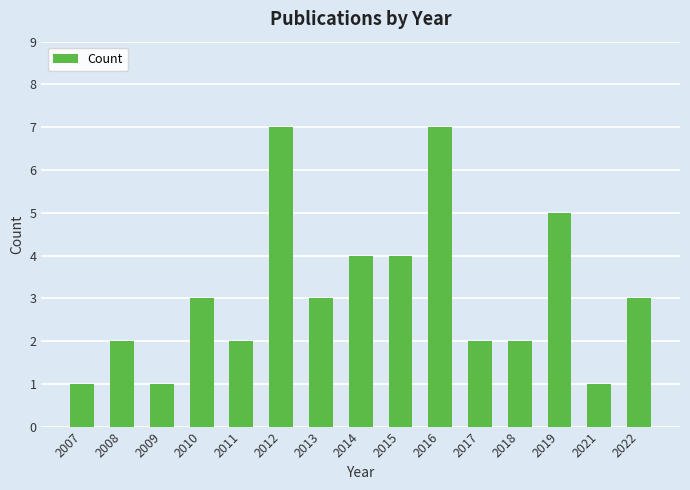

What is the value of the 12th bar from the left?

2